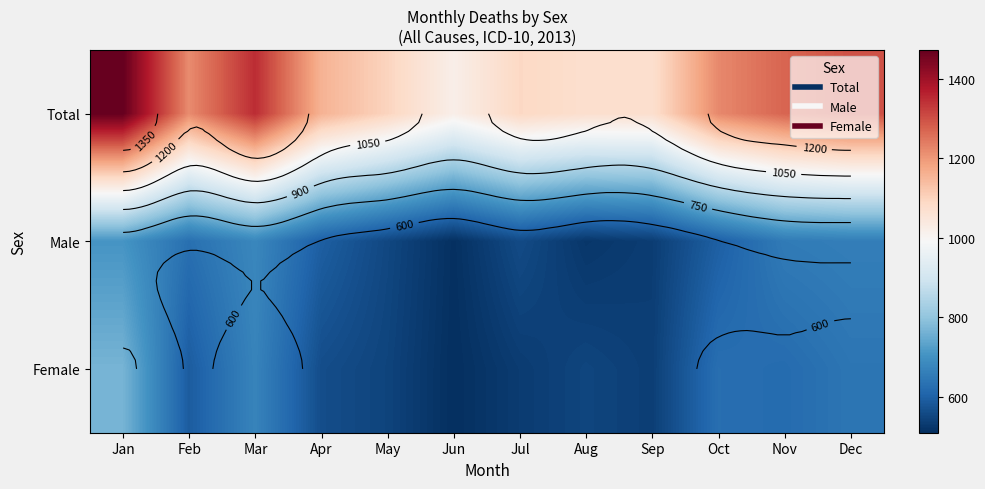

True or false: Total has a value of 359 at Jan.

False